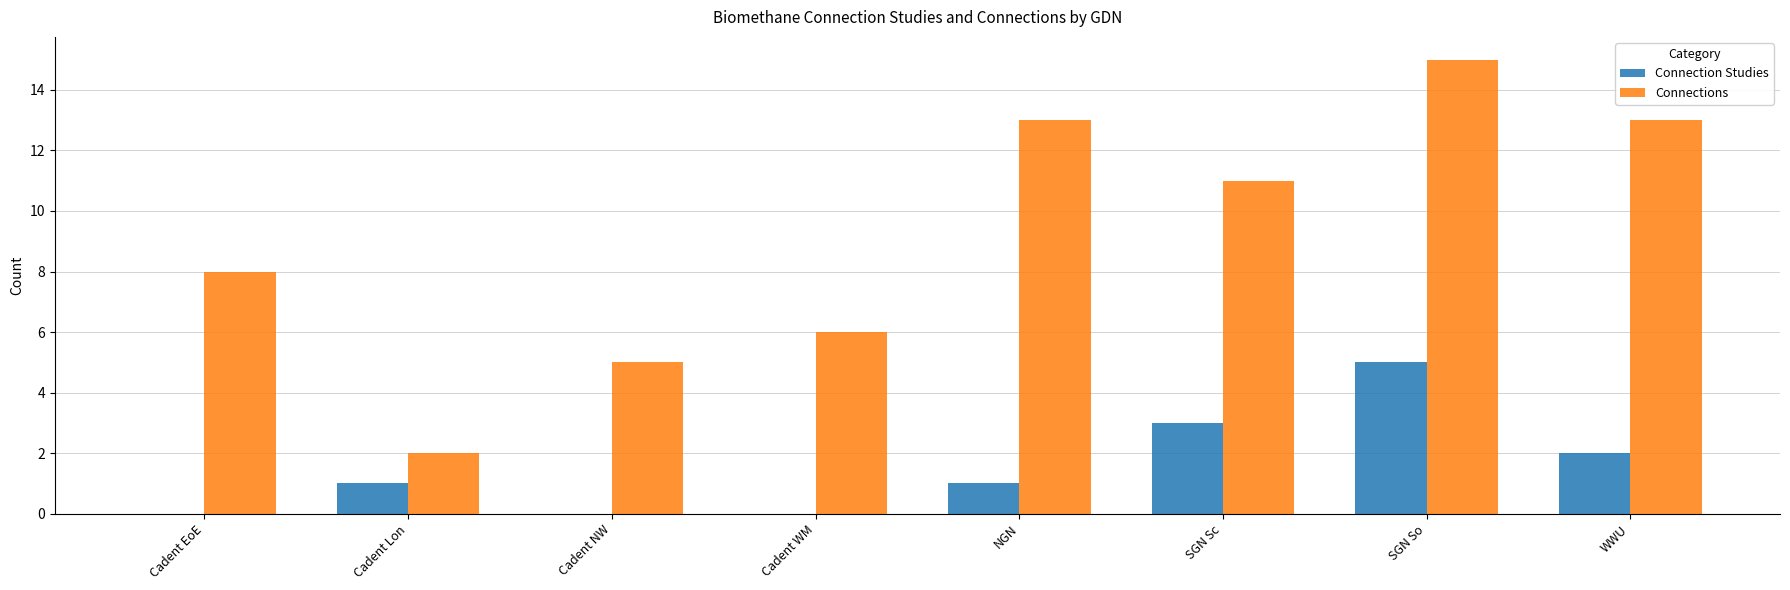

Count the number of categories in the chart.

8